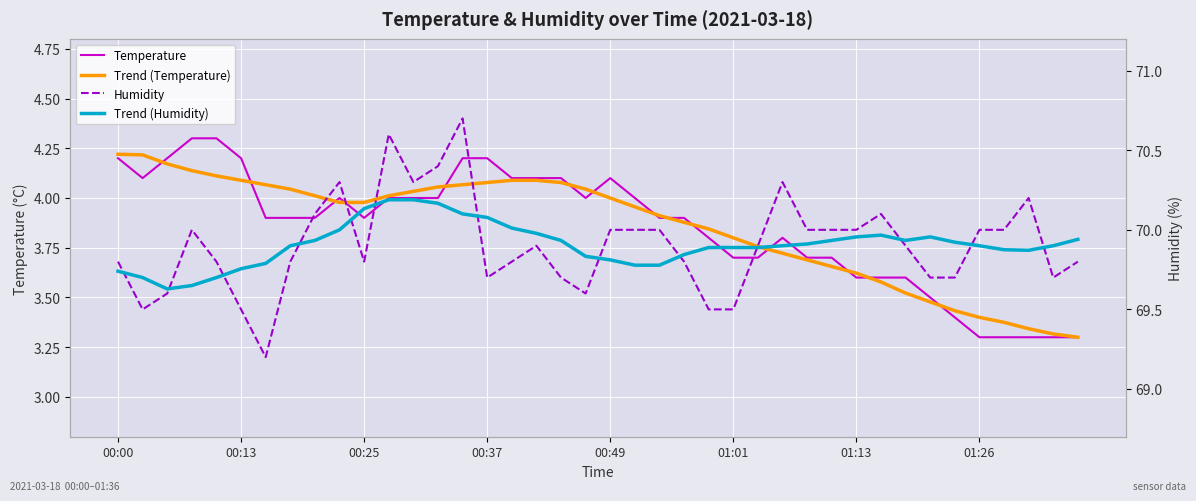

Which series has the widest spread of values?

Humidity